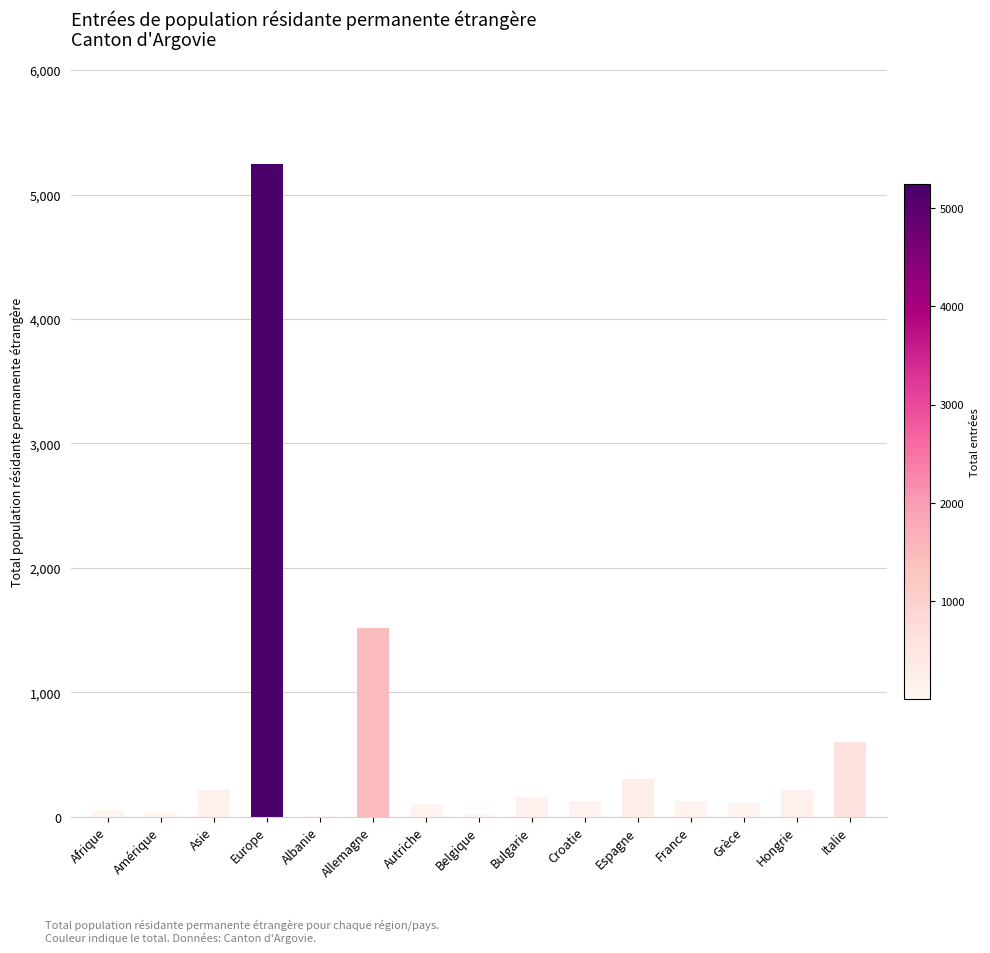

The chart shows a value of 124 at Croatie. True or false?

True